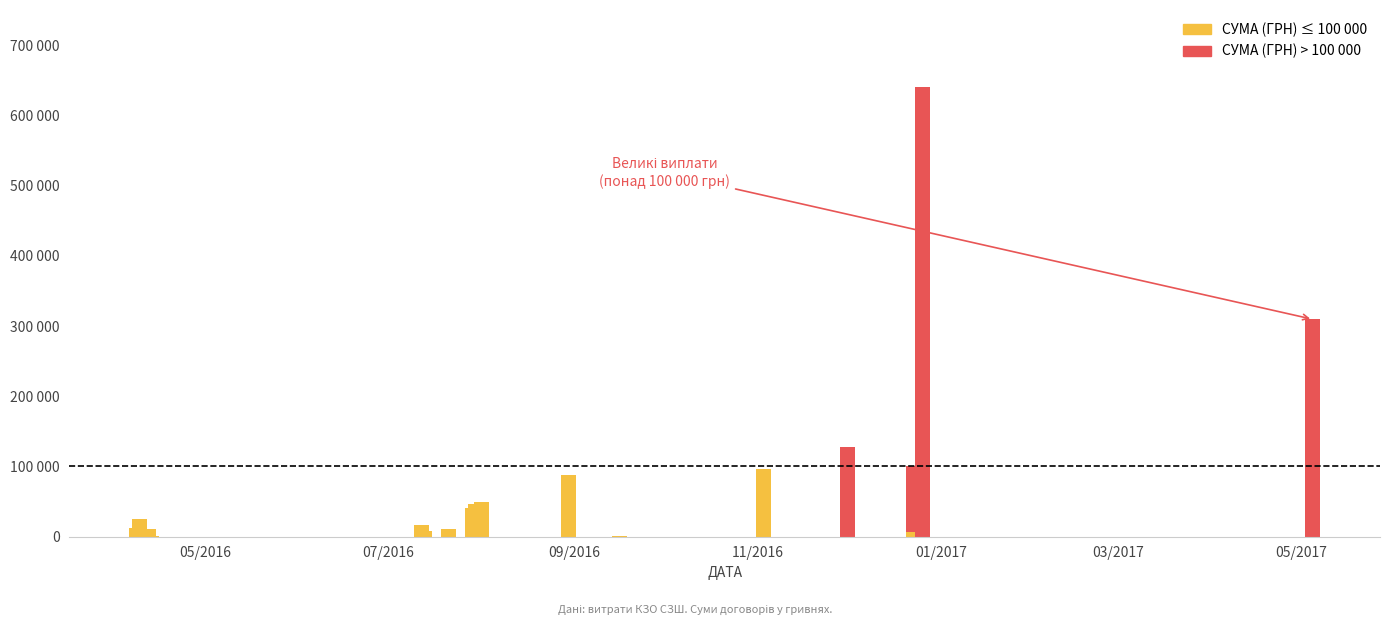

Which has a higher value, 03.11.2016 or 13.04.2016?

03.11.2016